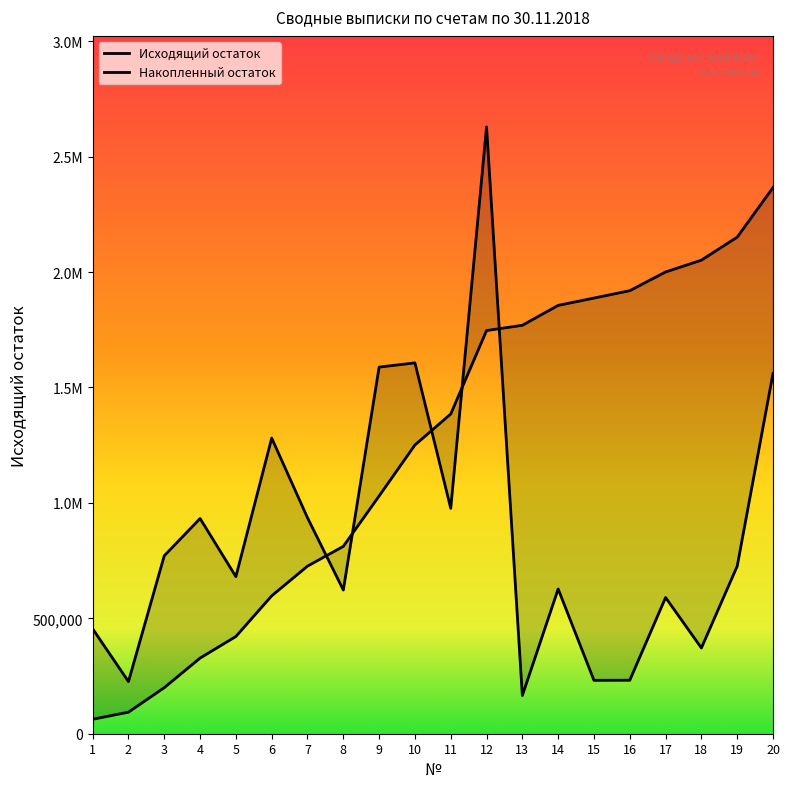

Between 1 and 19, which is larger?

19